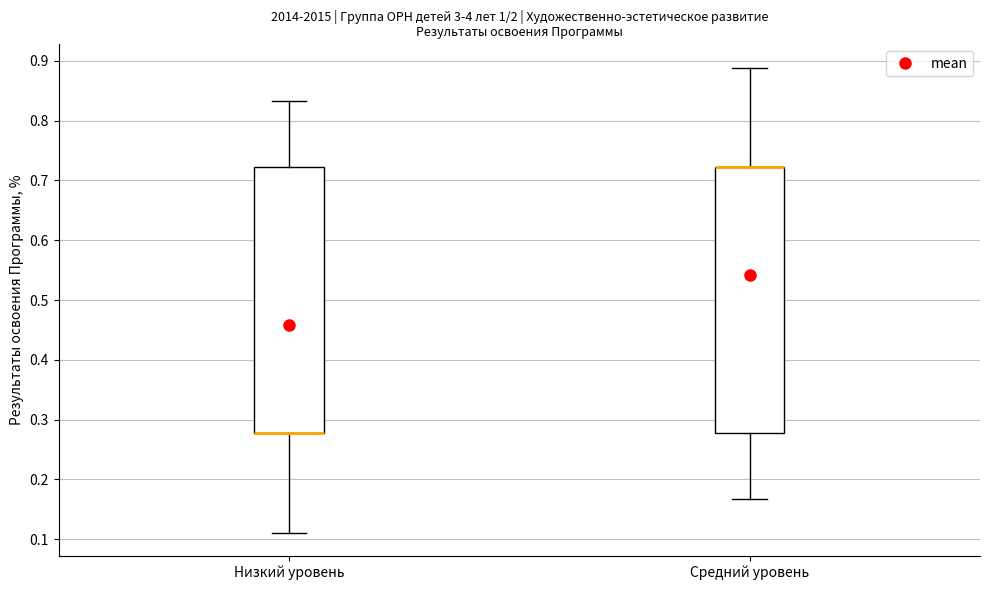

Reading left to right, transcribe this box plot: for each box, give where its median line is, the range the box spans, and where its two whiskers end, as read against the y-axis. The values are not printed on the chart, so give them approximately, as read against the axis.

Низкий уровень: median 0.28 (drawn on the box's lower edge), box 0.28 to 0.72, whiskers 0.11 to 0.83
Средний уровень: median 0.72 (drawn on the box's upper edge), box 0.28 to 0.72, whiskers 0.17 to 0.89